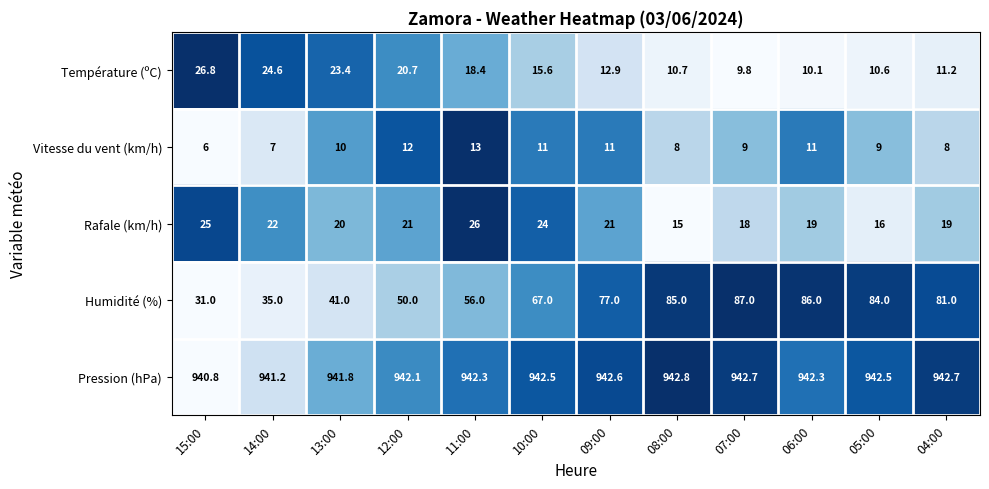

Read the Humidité (%) value at 07:00.

87.0